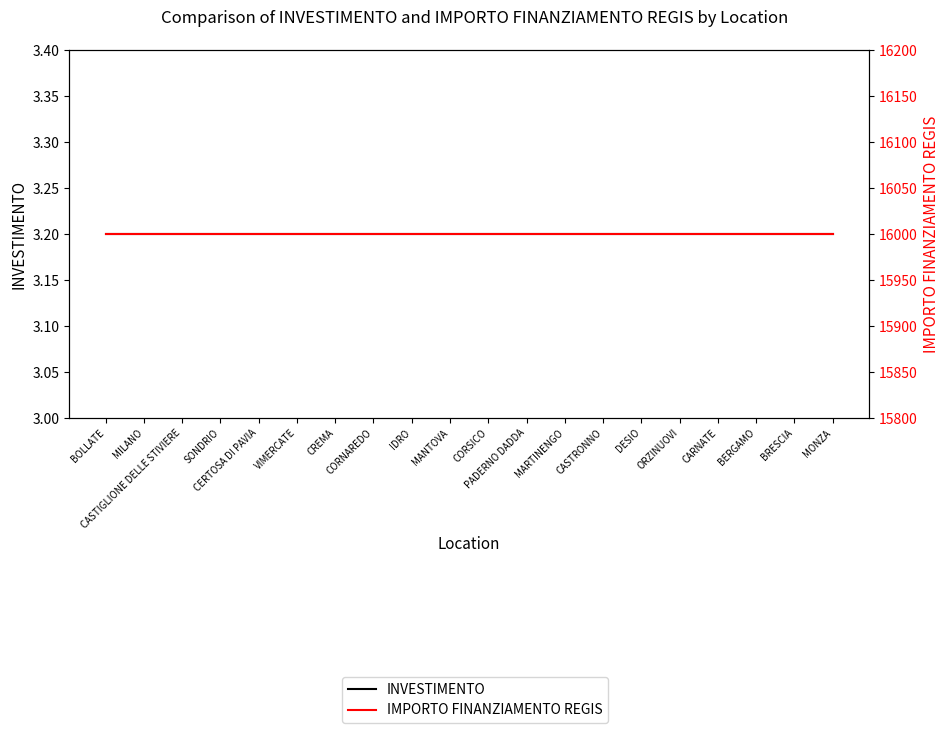

Which category has the lowest value across all series?

BOLLATE